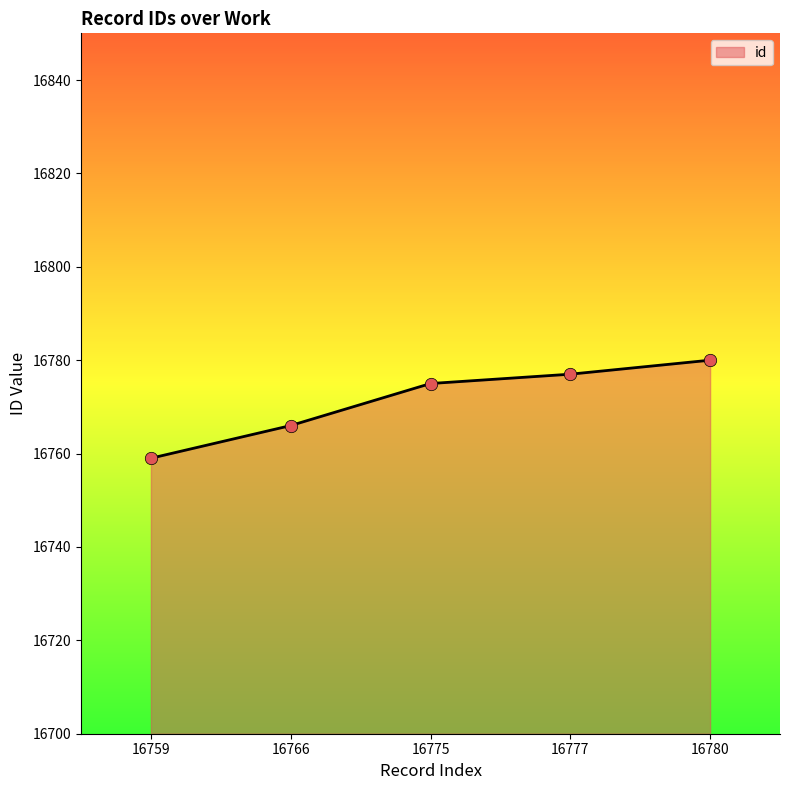

Between 16766 and 16759, which is larger?

16766